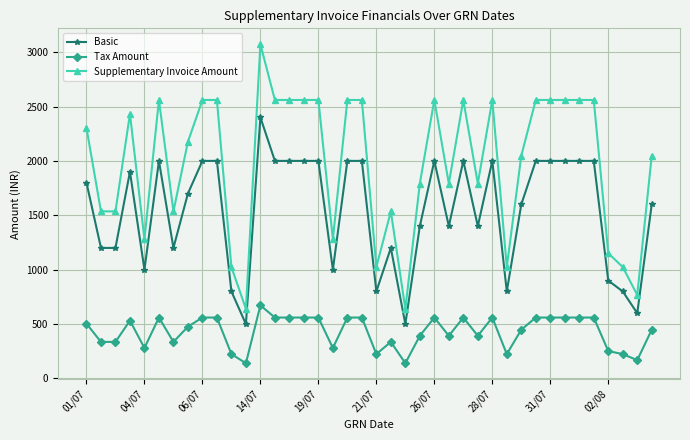

Reading left to right, list all the values displayed in this chart.

Basic: 1800	1200	1200	1900	1000	2000	1200	1700	2000	2000	800	500	2400	2000	2000	2000	2000	1000	2000	2000	800	1200	500	1400	2000	1400	2000	1400	2000	800	1600	2000	2000	2000	2000	2000	900	800	600	1600
Tax Amount: 504	336	336	532	280	560	336	476	560	560	224	140	672	560	560	560	560	280	560	560	224	336	140	392	560	392	560	392	560	224	448	560	560	560	560	560	252	224	168	448
Supplementary Invoice Amount: 2304	1536	1536	2432	1280	2560	1536	2176	2560	2560	1024	640	3072	2560	2560	2560	2560	1280	2560	2560	1024	1536	640	1792	2560	1792	2560	1792	2560	1024	2048	2560	2560	2560	2560	2560	1152	1024	768	2048